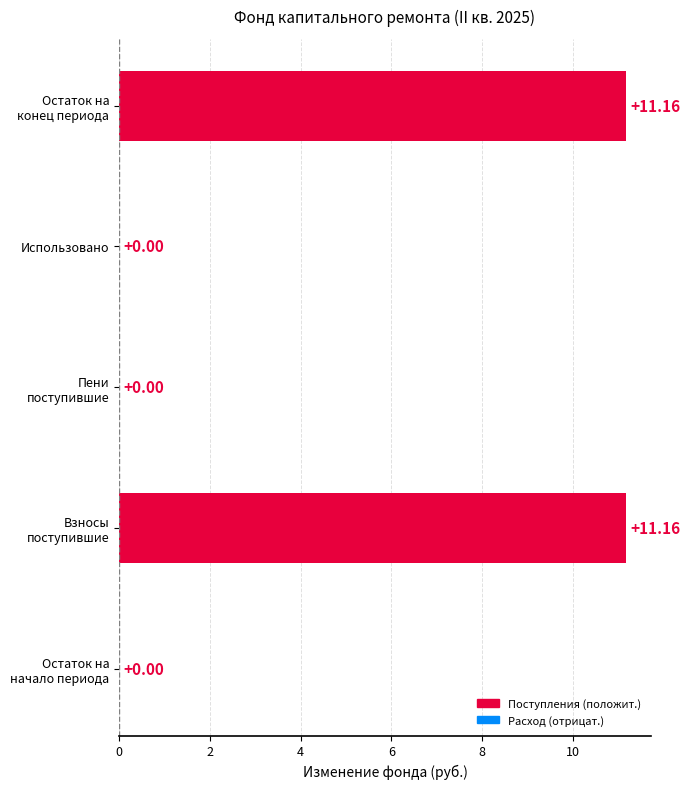

What is the sum of all values?

22.3